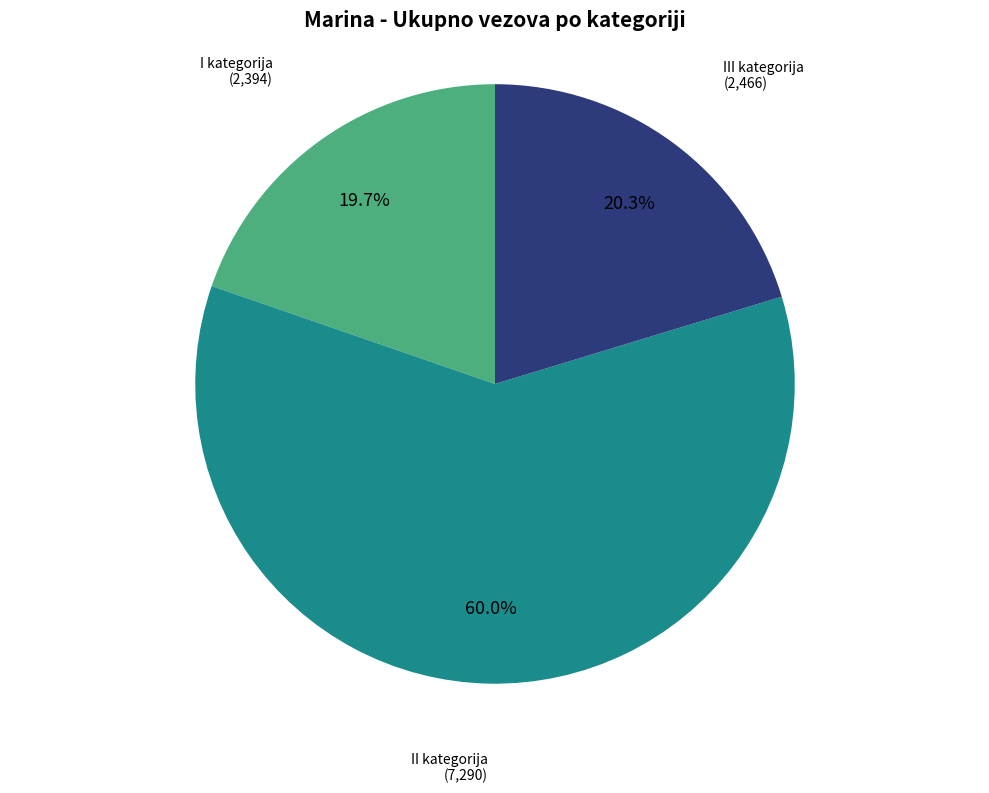

Which has a higher value, III kategorija or I kategorija?

III kategorija